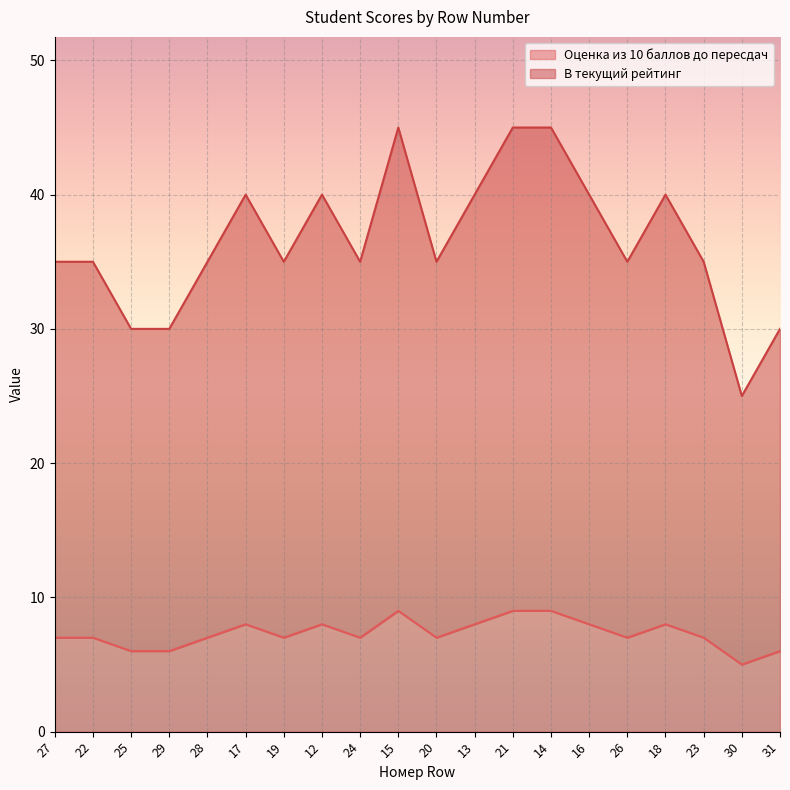

Which series has the widest spread of values?

В текущий рейтинг